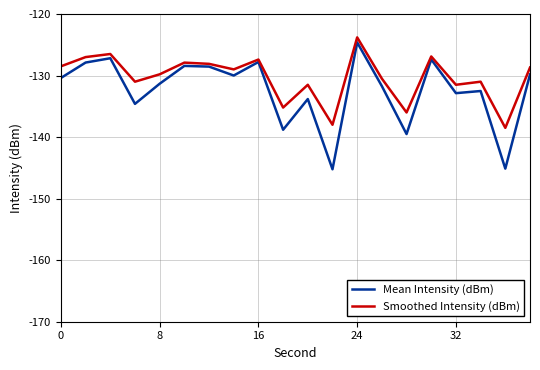

What is the maximum value shown in the chart?

-123.8